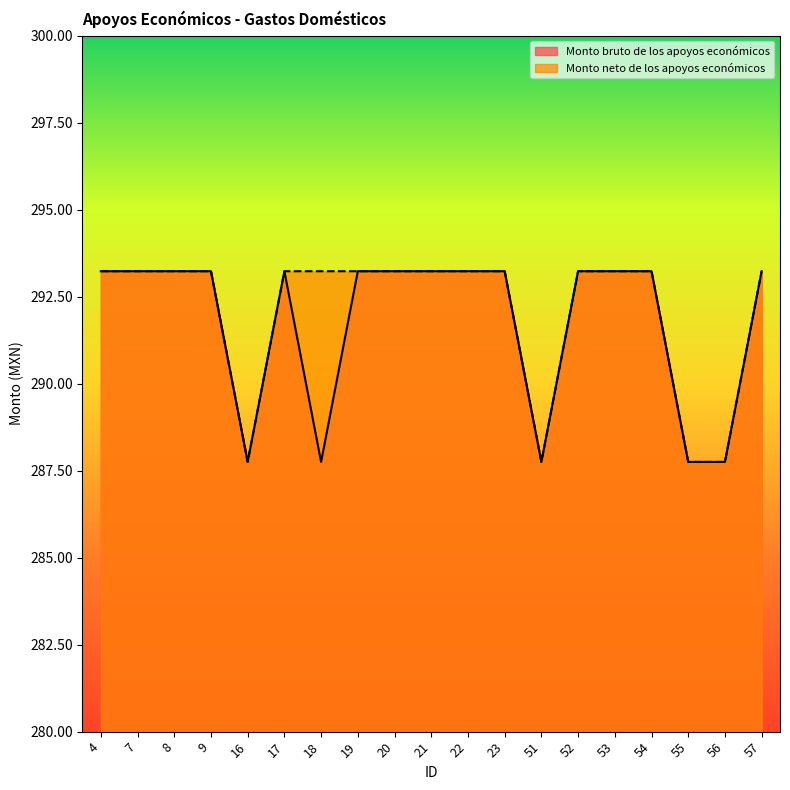

At how many categories does at least one series exceed 290?

15